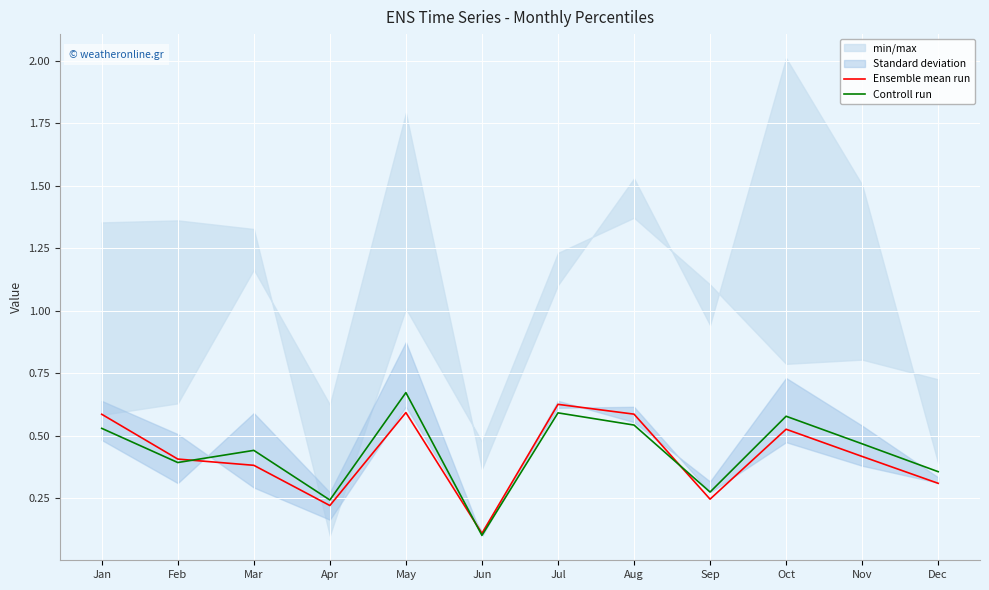

True or false: Controll run has more than 1 interior local peaks.

True